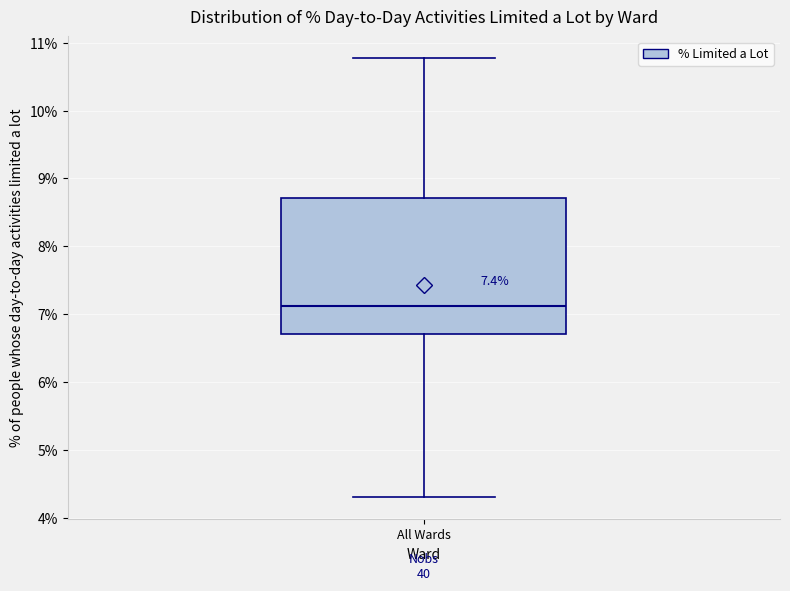

Read this box plot against the y-axis: the position of the median line, the range covered by the box, and the ends of both whiskers. The values are not printed on the chart, so give them approximately, as read against the axis.

median 7.1, box 6.7 to 8.7, whiskers 4.3 to 10.8